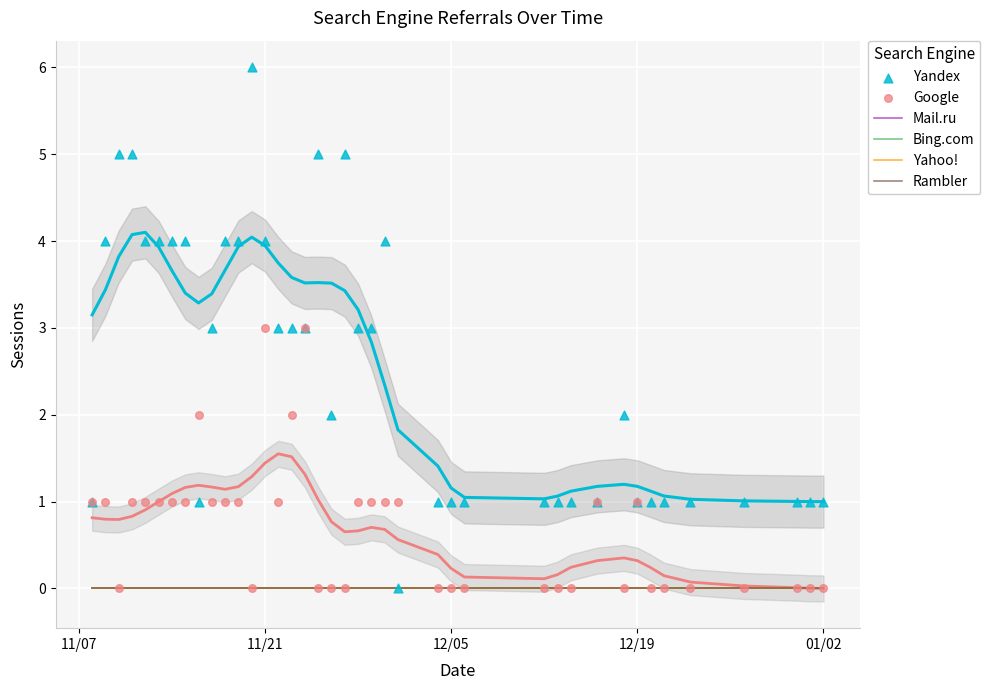

What are all the series names shown in the legend?

Mail.ru, Bing.com, Yahoo!, Rambler, Yandex, Google